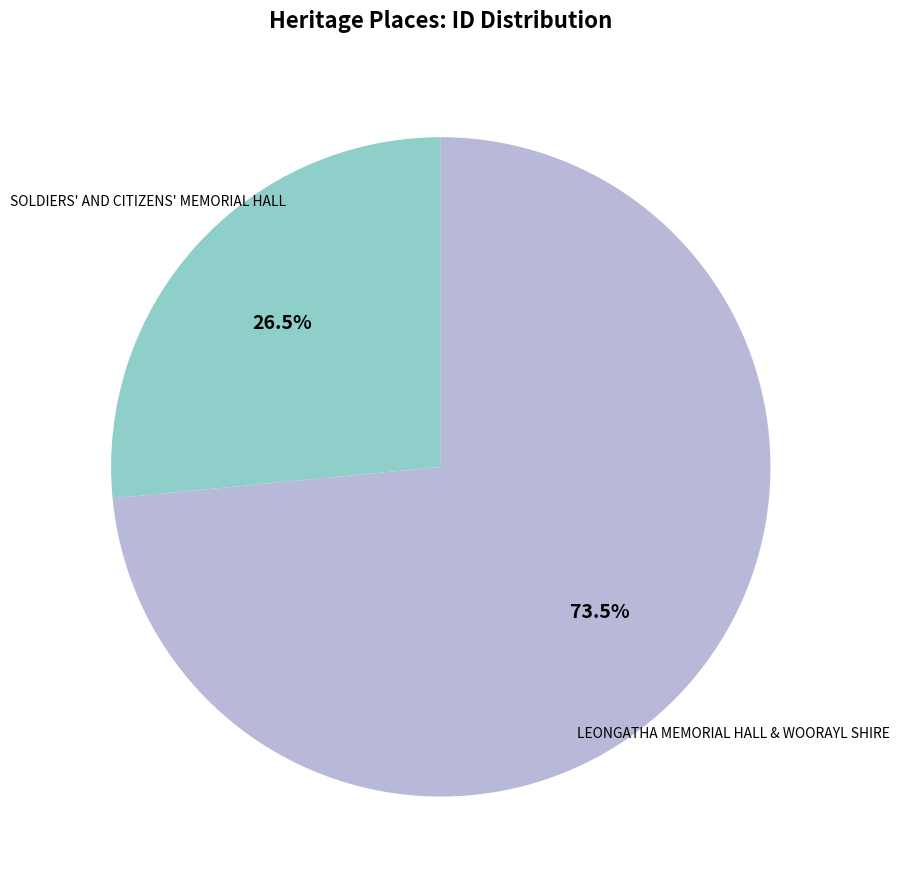

Rank the categories by value from lowest to highest.

SOLDIERS' AND CITIZENS' MEMORIAL HALL, LEONGATHA MEMORIAL HALL & WOORAYL SHIRE